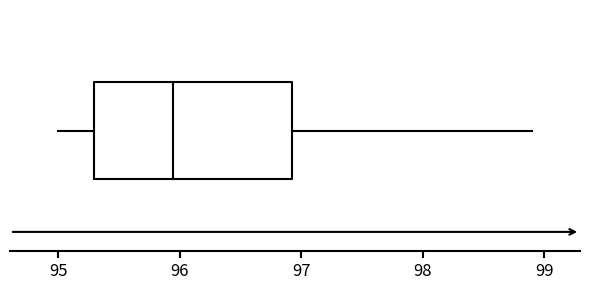

Where does the right whisker of the box end on the x-axis? The values are not printed on the chart, so give them approximately, as read against the axis.

98.9